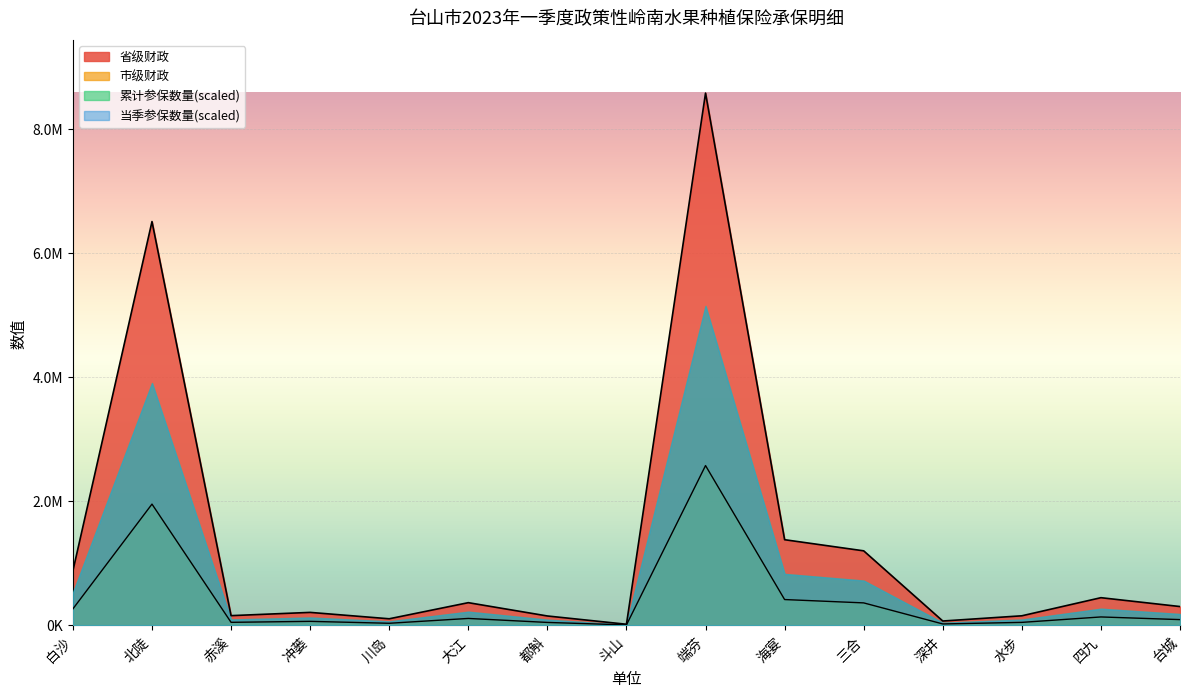

Is it true that 当季参保数量 equals 2574254.2 at 端芬?

True